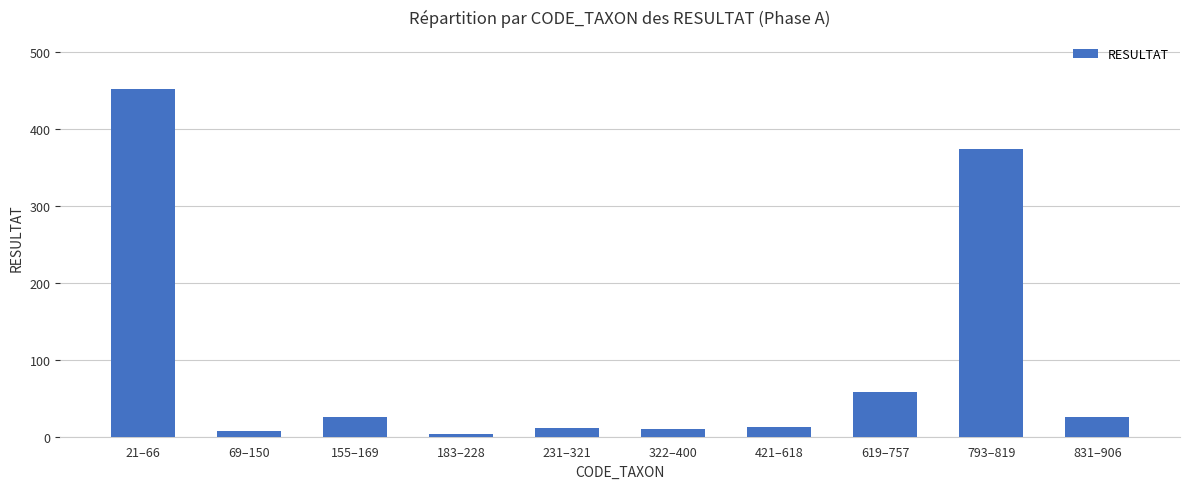

What is the greatest value displayed?

452